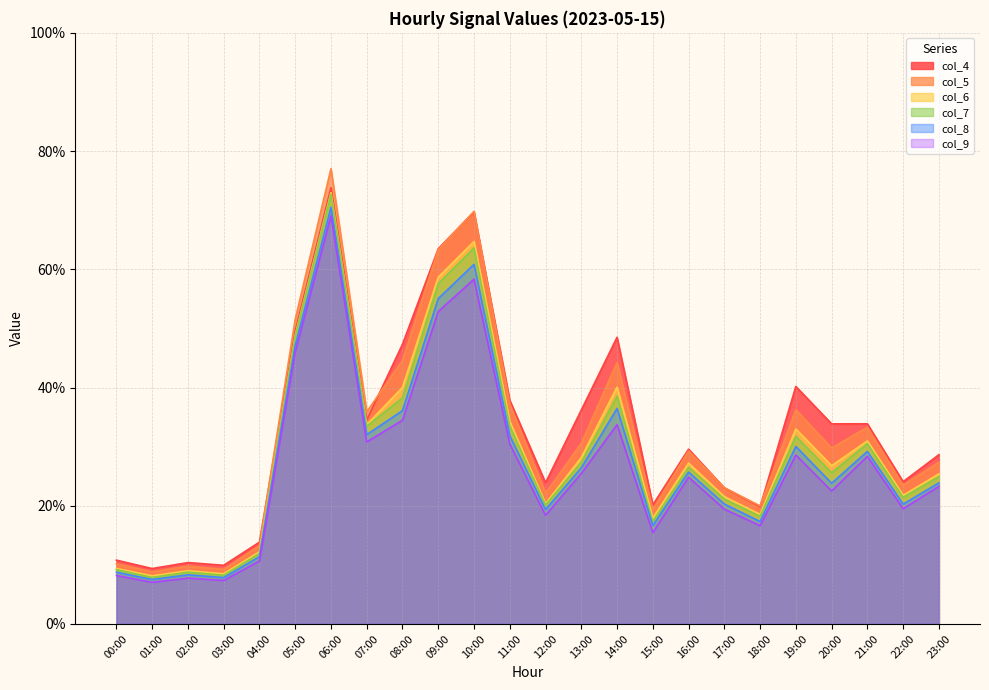

Count the col_8 values in the range 0 to 1.

24